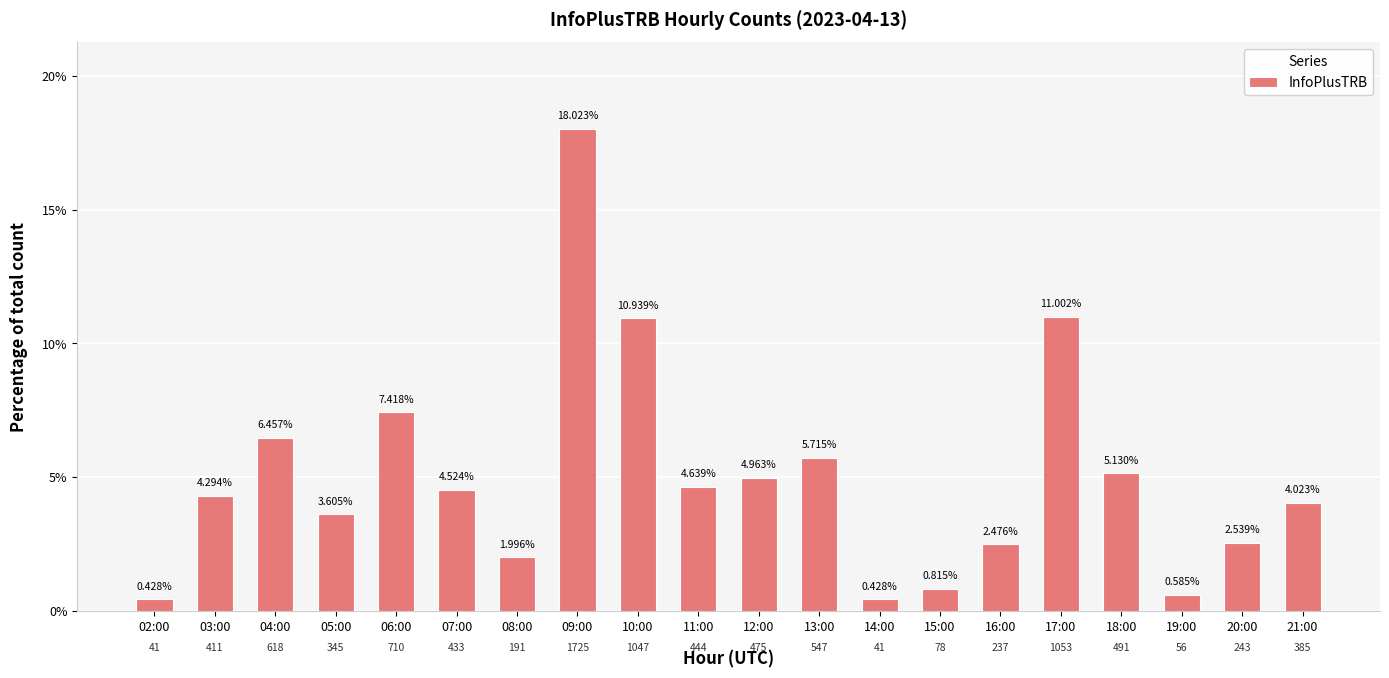

Count the number of data series in this chart.

1